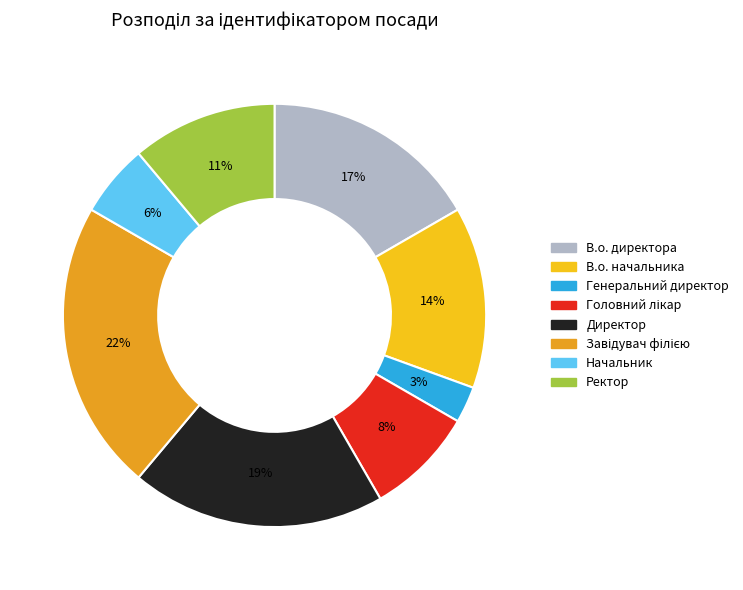

Is there any slice that represents more than half of the pie?

No